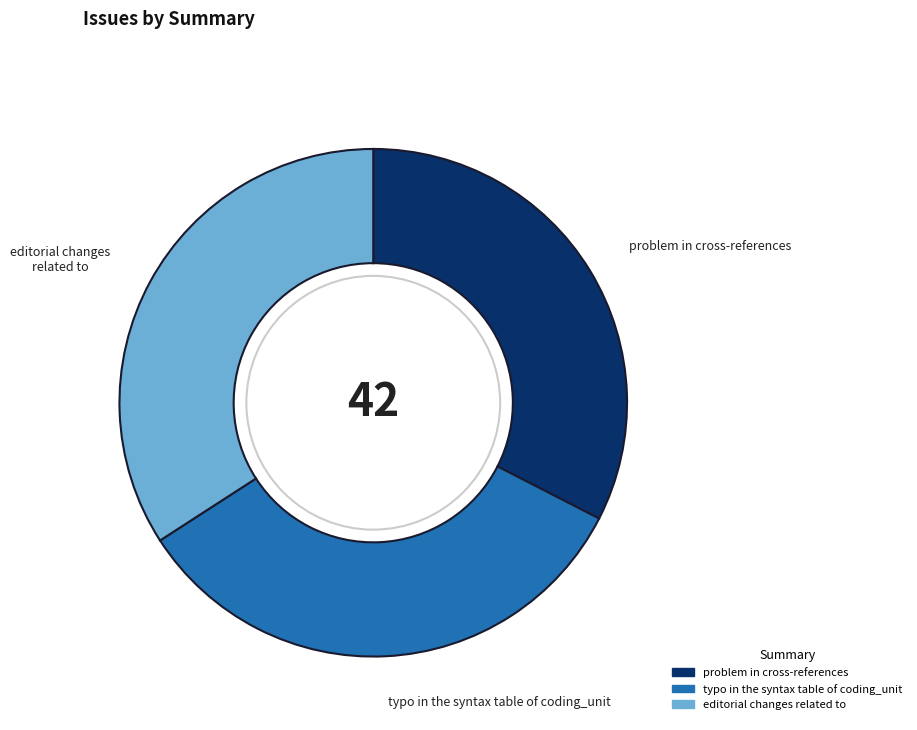

What is the ratio of the value at problem in cross-references to the value at typo in the syntax table of coding_unit?

1.0